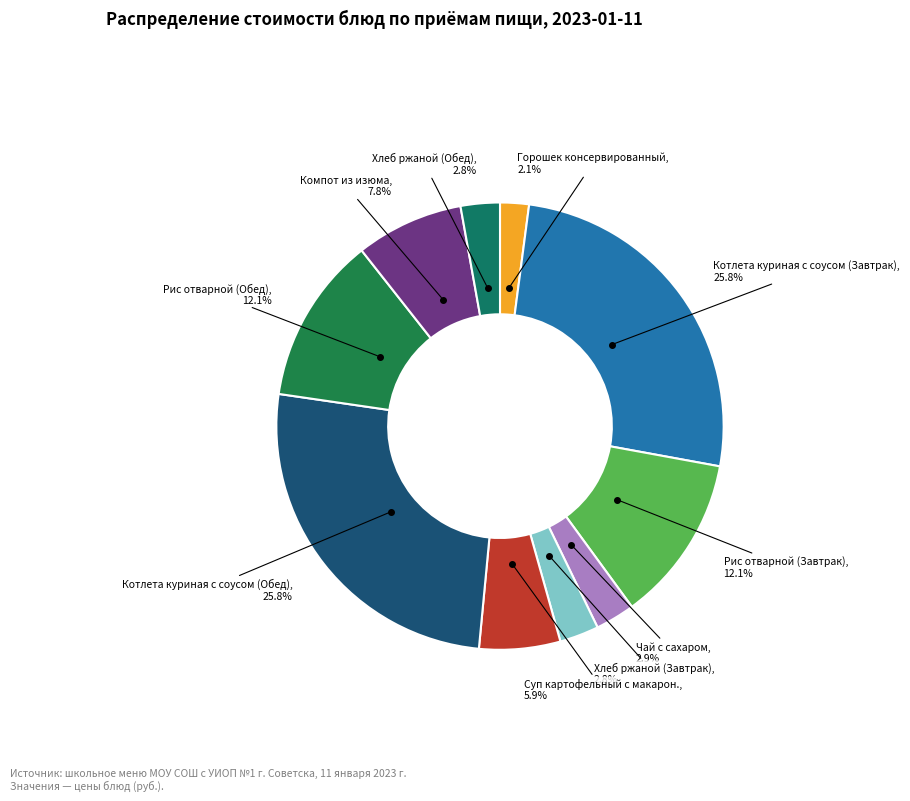

Does Котлета куриная с соусом (Обед) account for over 50% of the chart?

No